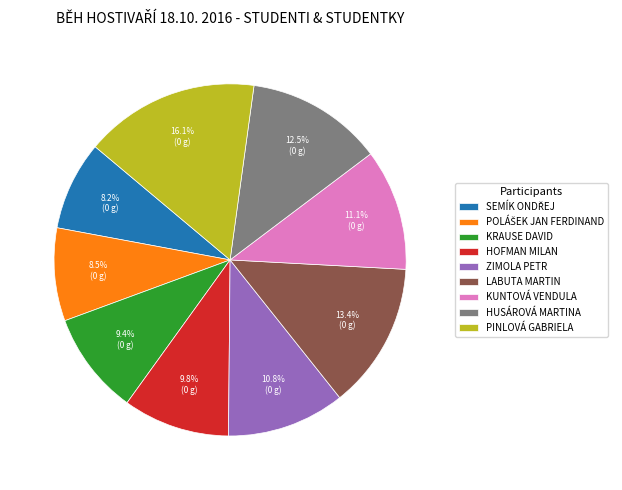

Does any single category account for the majority?

No